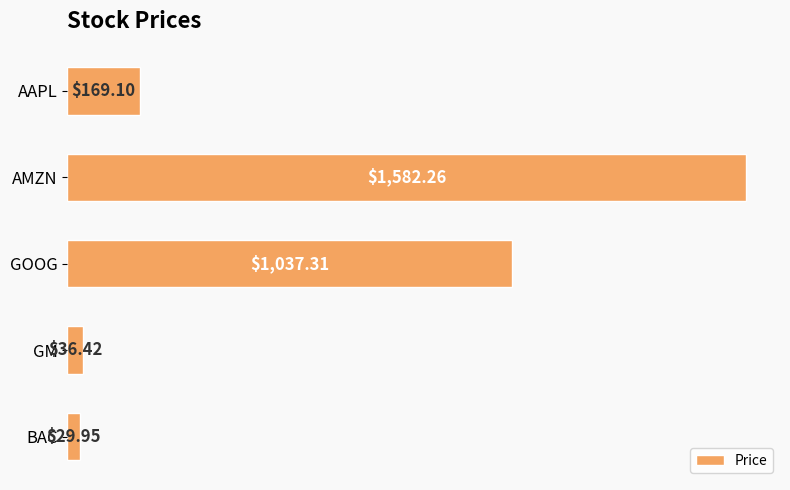

Between GOOG and BAC, which is larger?

GOOG